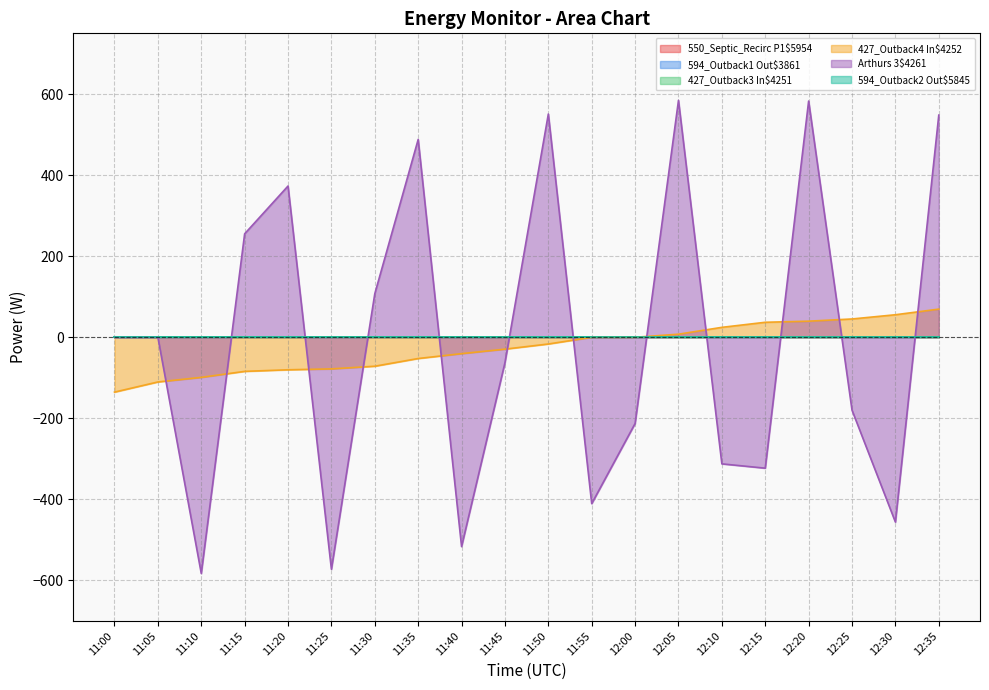

List the series in order of their peak value, highest first.

Arthurs 3$4261, 427_Outback4 In$4252, 550_Septic_Recirc P1$5954, 594_Outback1 Out$3861, 427_Outback3 In$4251, 594_Outback2 Out$5845